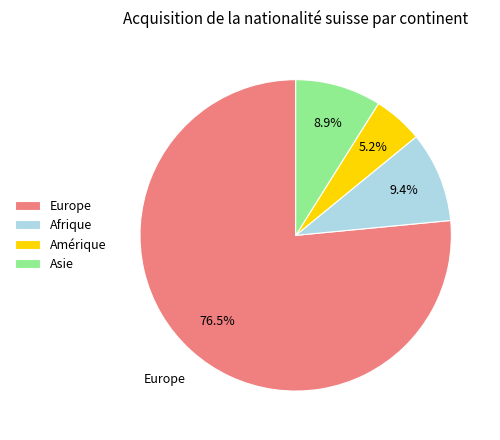

Does Amérique represent more than half of the total?

No